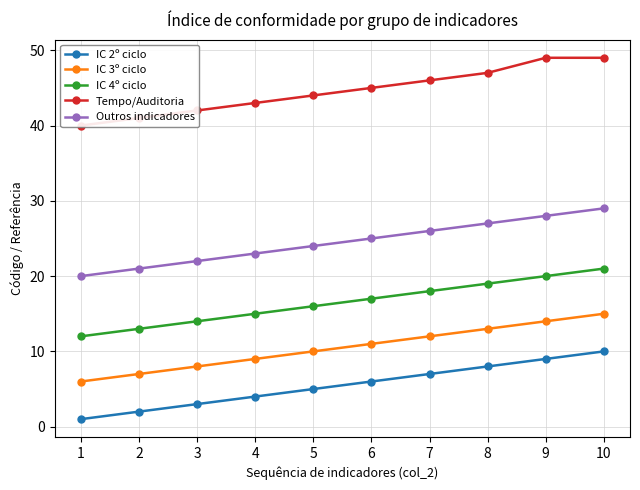

How many values in the Outros indicadores series exceed 25?

4